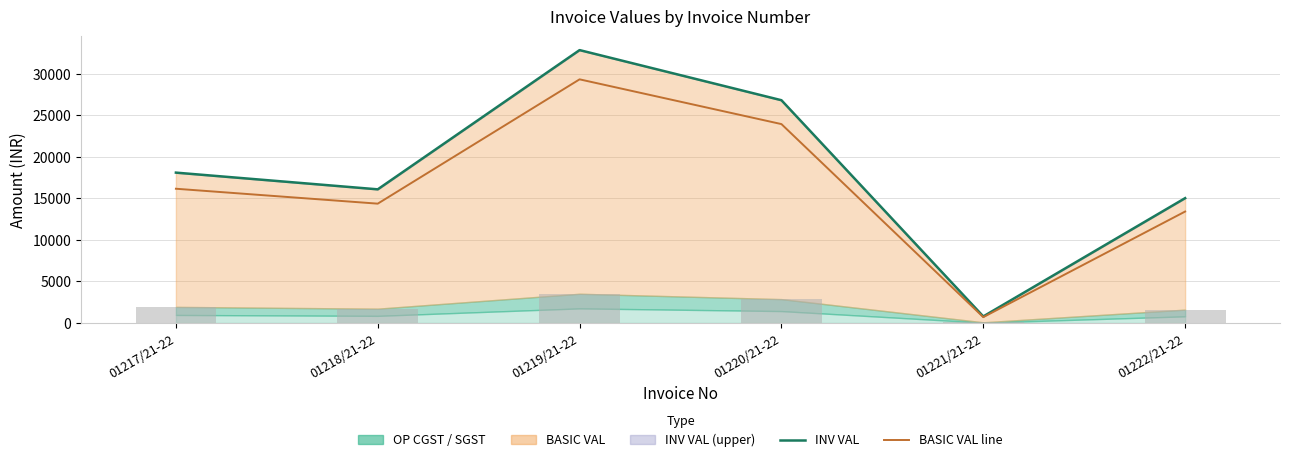

Are the bars grouped side by side (vs. stacked)?

Yes